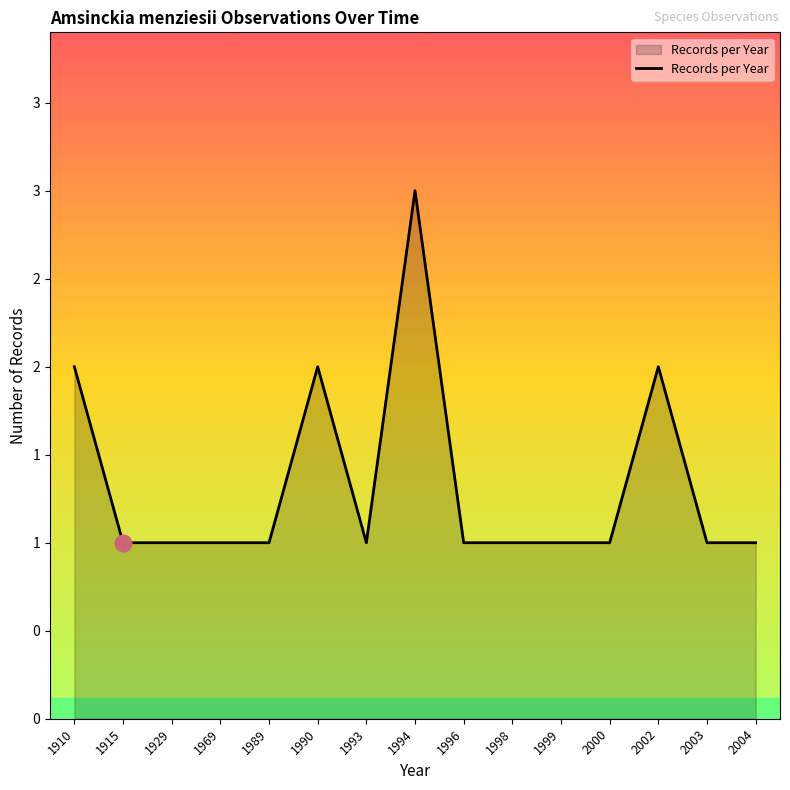

List the labels in order of value, smallest first.

1915, 1929, 1969, 1989, 1993, 1996, 1998, 1999, 2000, 2003, 2004, 1910, 1990, 2002, 1994